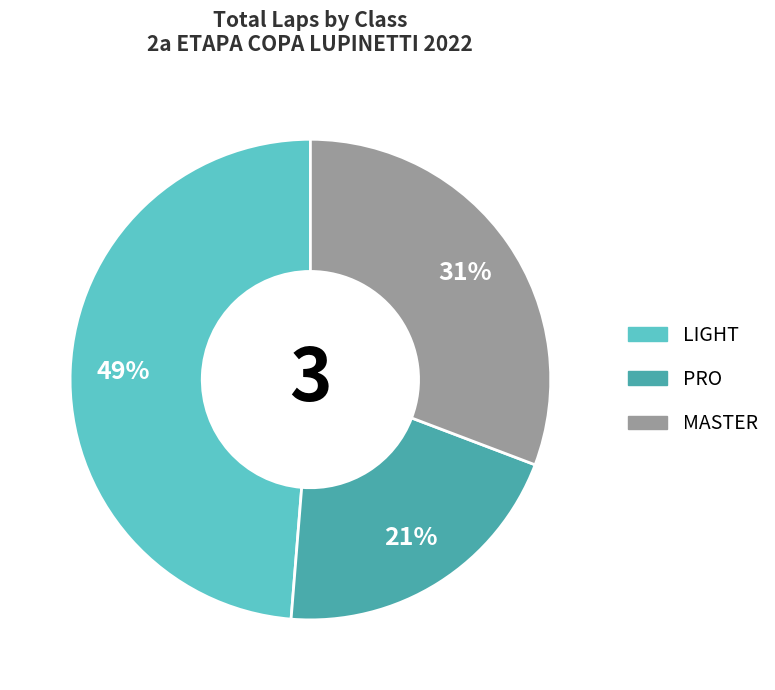

To the nearest percent, what portion does PRO represent?

21%